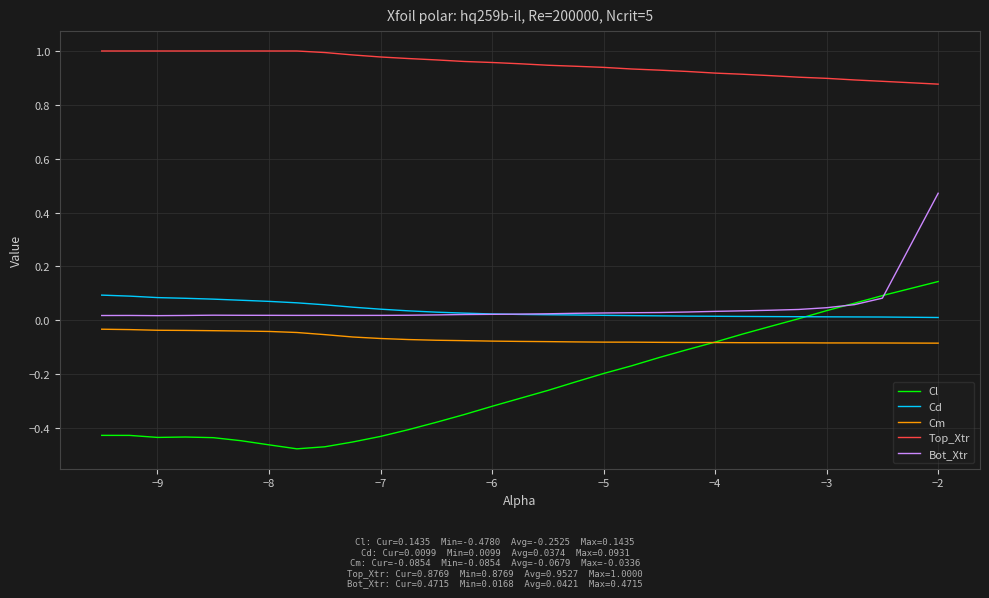

Which series has the largest total across all categories?

Top_Xtr